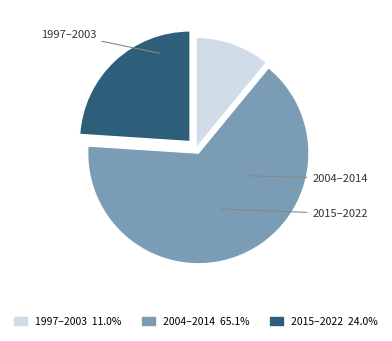

How many segments does this pie chart have?

3